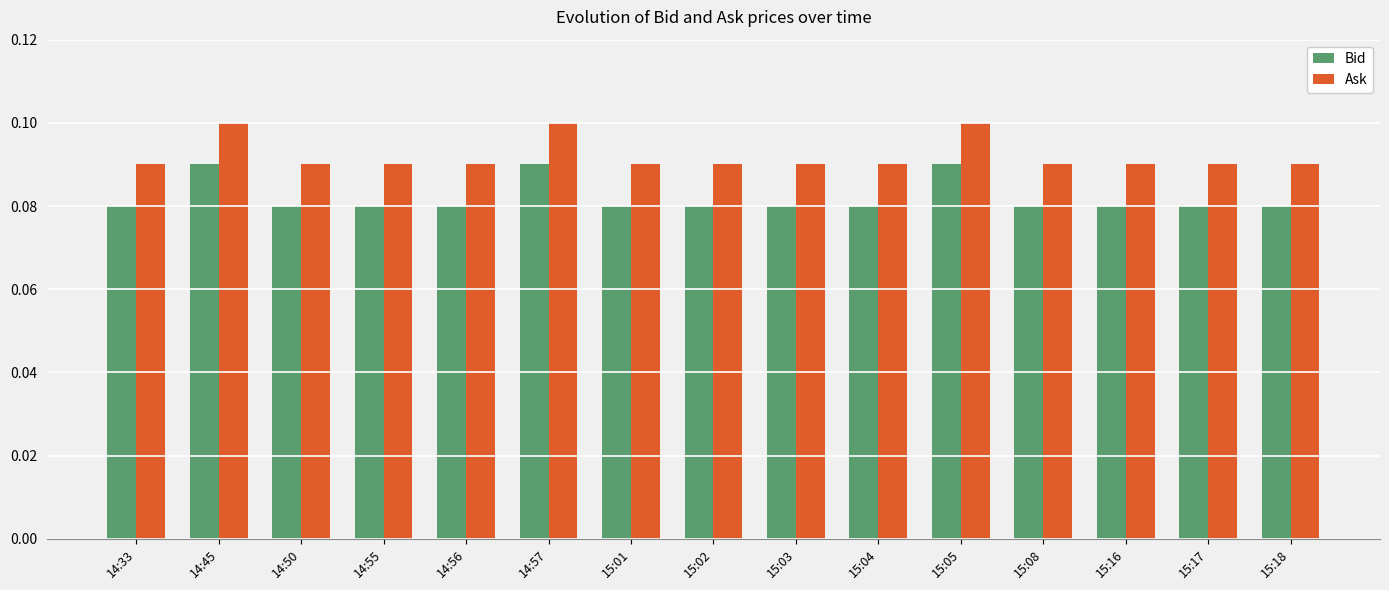

Rank the series at 15:01 from lowest to highest value.

Bid, Ask